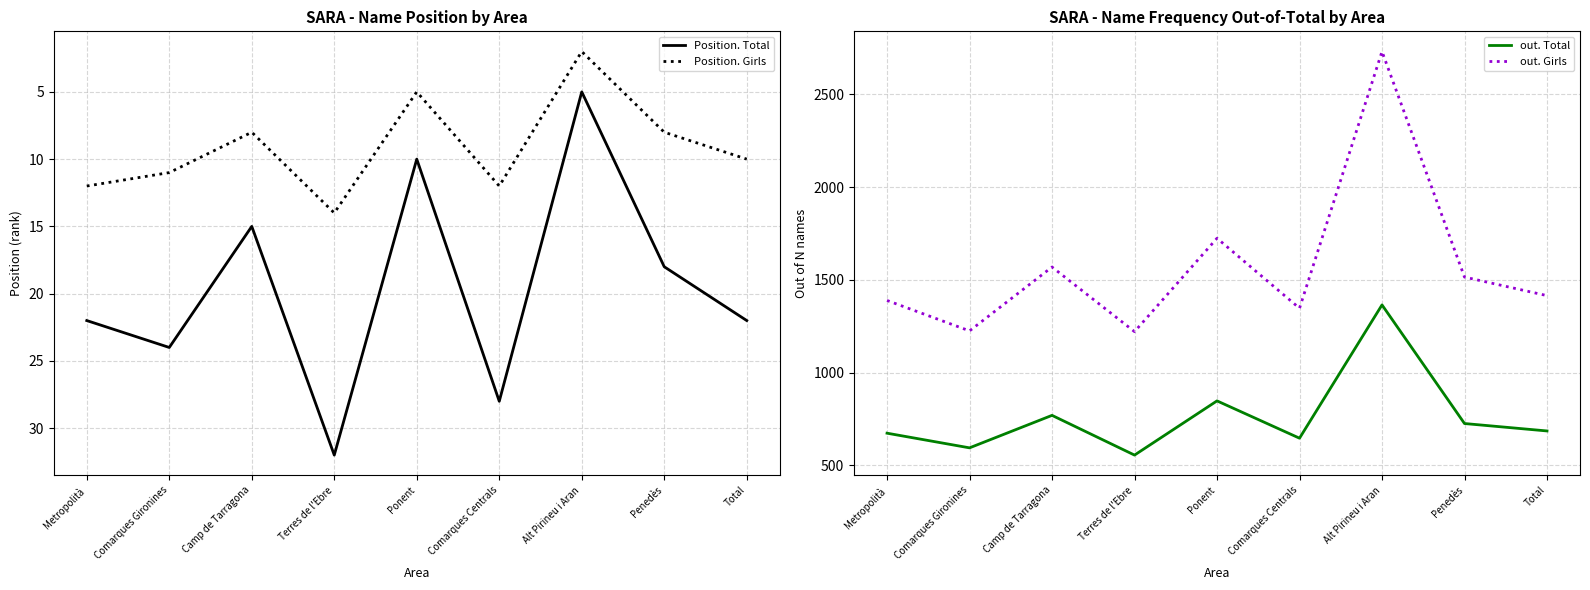

Which series has the largest range (max minus min)?

out. Girls